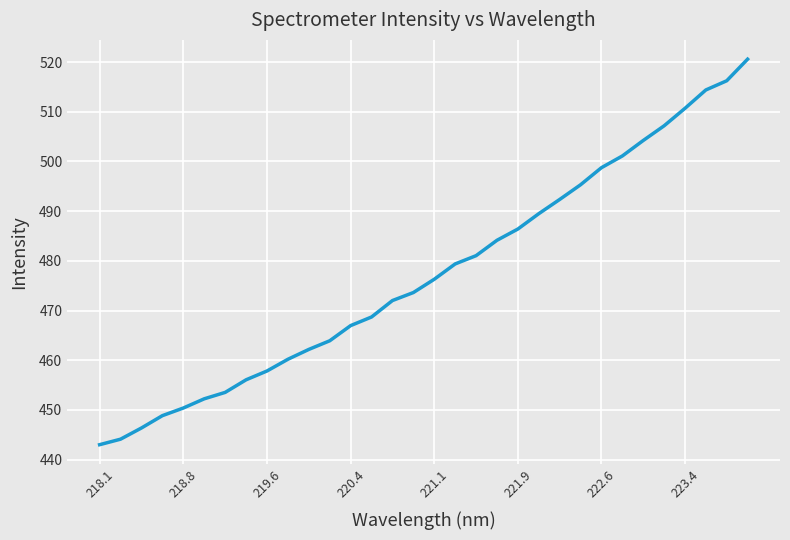

What is the minimum value shown in the chart?

443.0